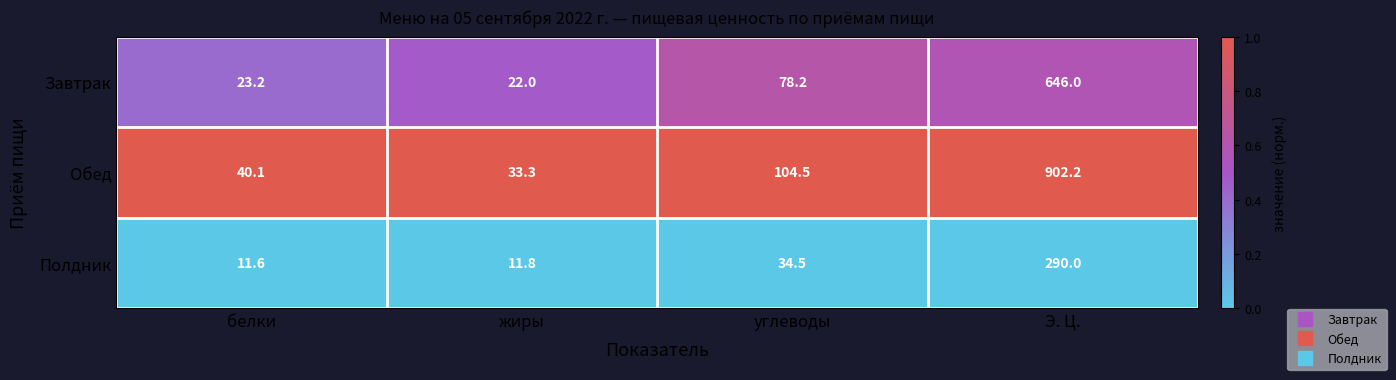

Which series changed the most between жиры and Э. Ц.?

Обед